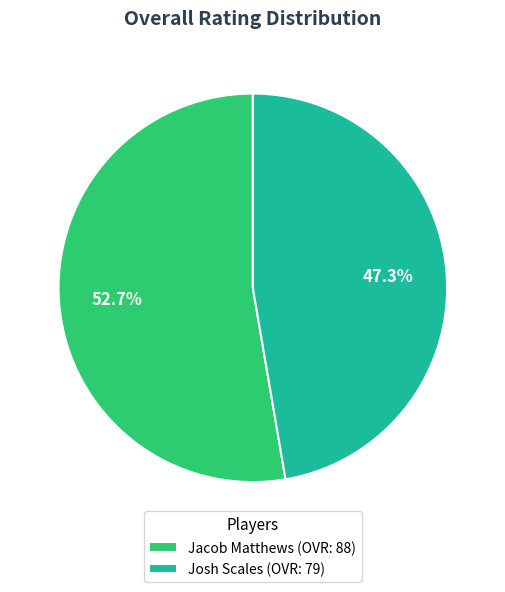

What is the largest slice in the pie chart?

Jacob Matthews